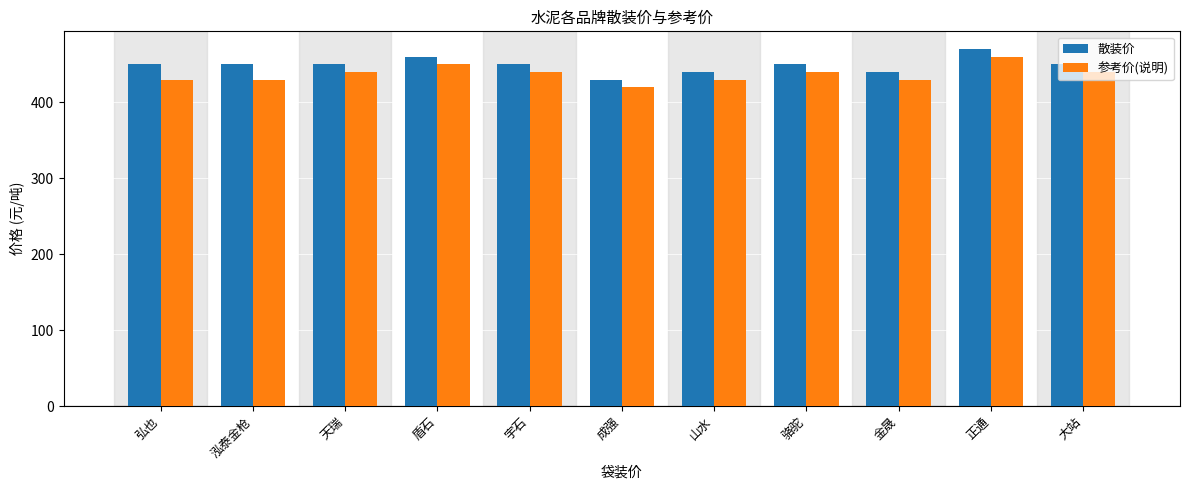

What is the average value of the 参考价(说明) series?

437